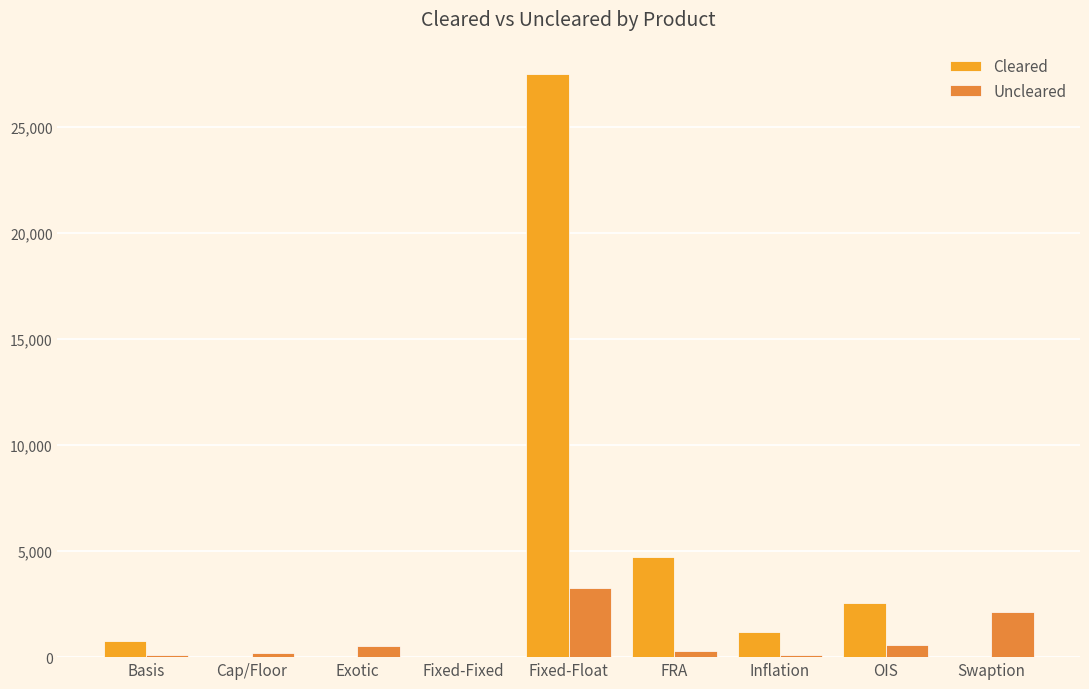

True or false: Uncleared has a value of 3323 at Swaption.

False